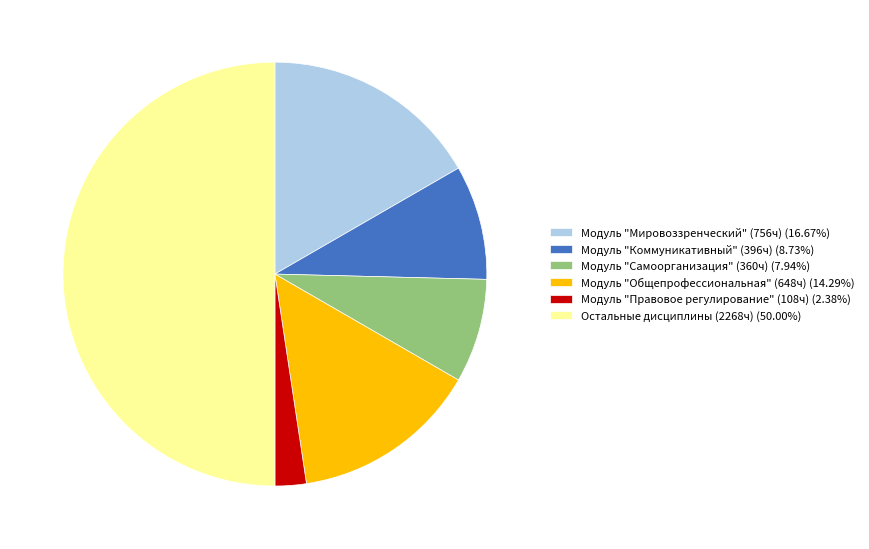

Is Модуль "Самоорганизация" (360ч) (7.94%) the majority of the pie?

No